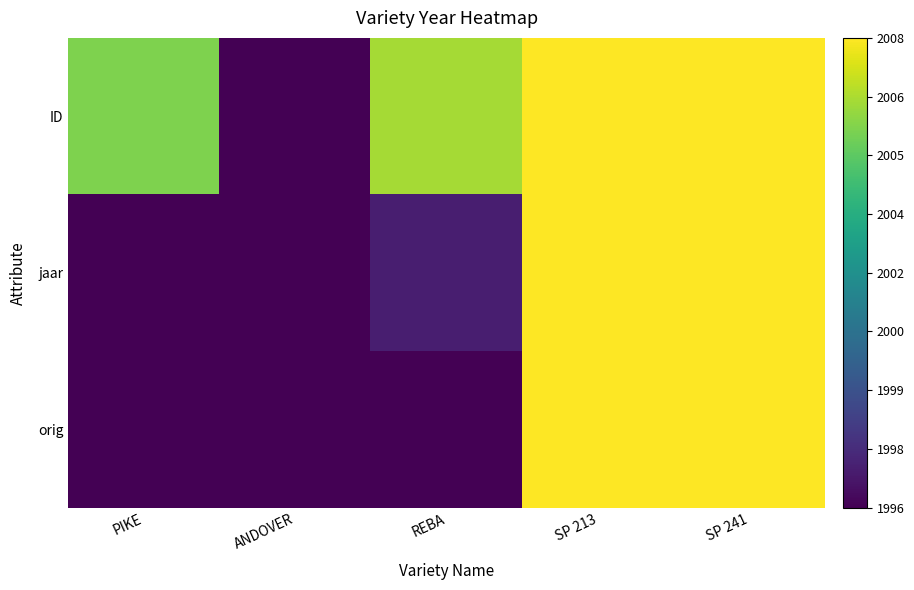

Reading left to right, list all the values displayed in this chart.

ID: PIKE=0.8	ANDOVER=0.0	REBA=0.9	SP 213=1.0	SP 241=1.0
jaar: PIKE=0.0	ANDOVER=0.0	REBA=0.1	SP 213=1.0	SP 241=1.0
orig: PIKE=0.0	ANDOVER=0.0	REBA=0.0	SP 213=1.0	SP 241=1.0